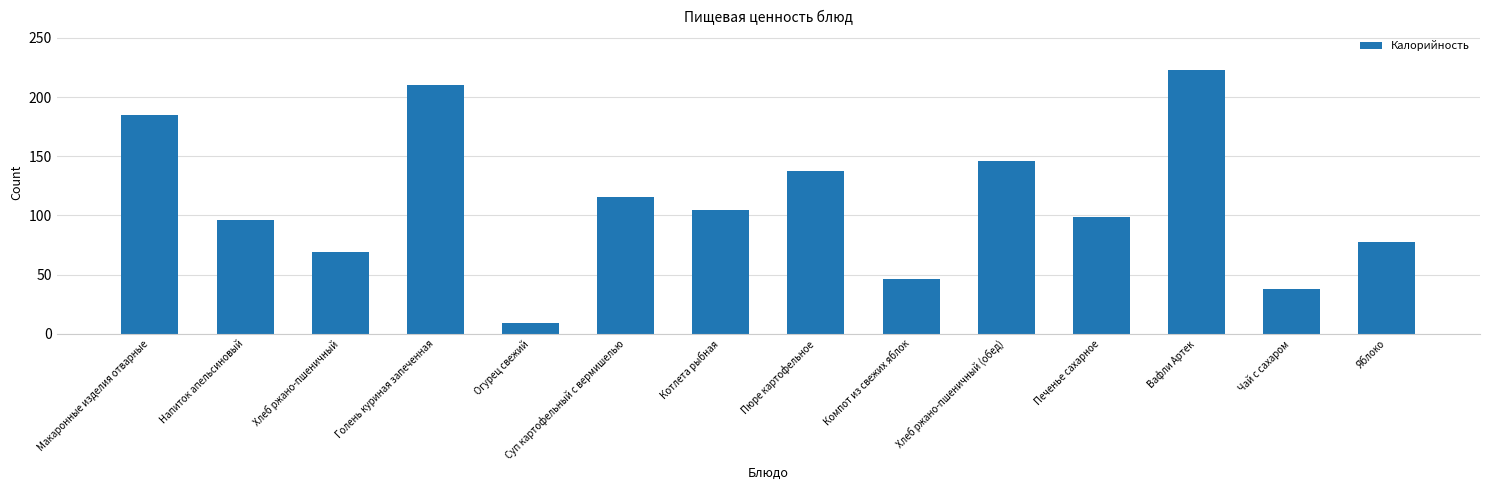

What is the ratio of the value at Пюре картофельное to the value at Вафли Артек?

0.6